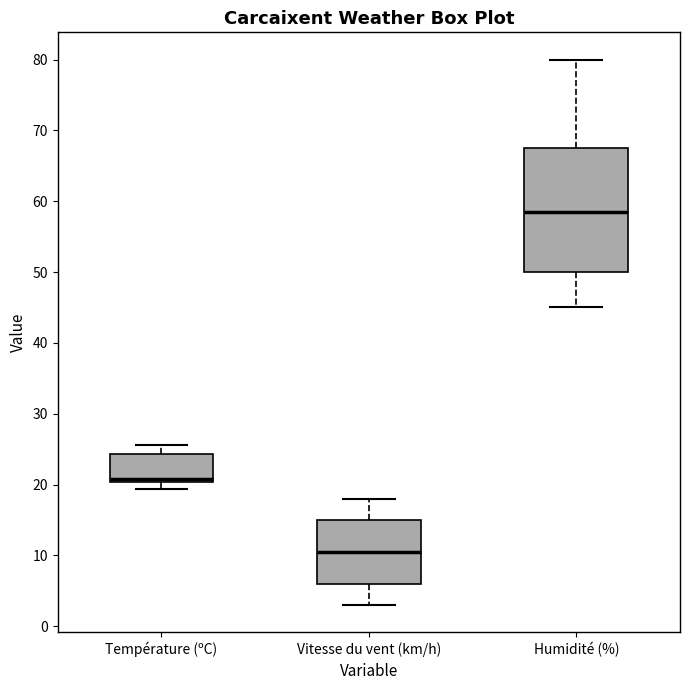

Which box's median line is the highest?

Humidité (%)